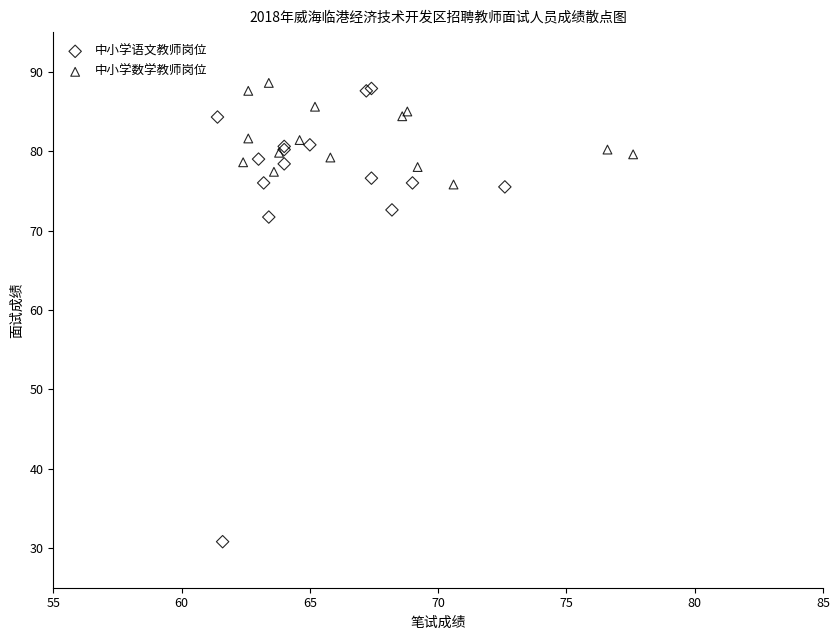

Which series reaches the minimum Y coordinate?

中小学语文教师岗位